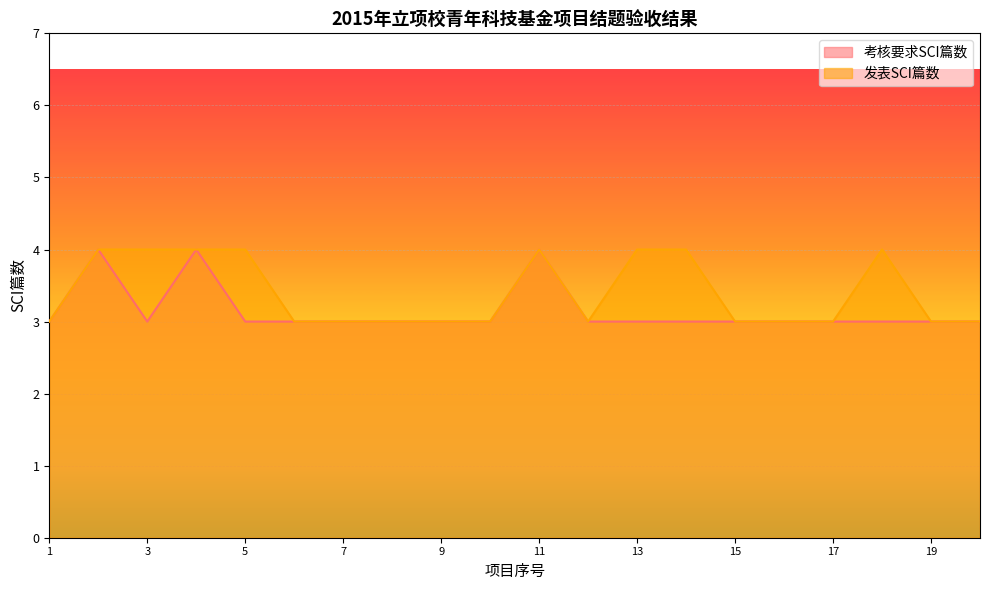

True or false: 发表SCI篇数 and 考核要求SCI篇数 cross at least once.

False